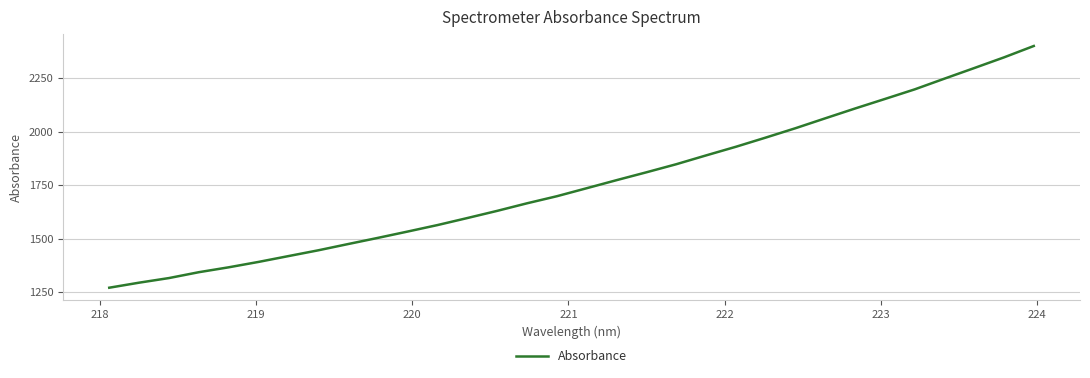

What is the minimum value shown in the chart?

1271.0